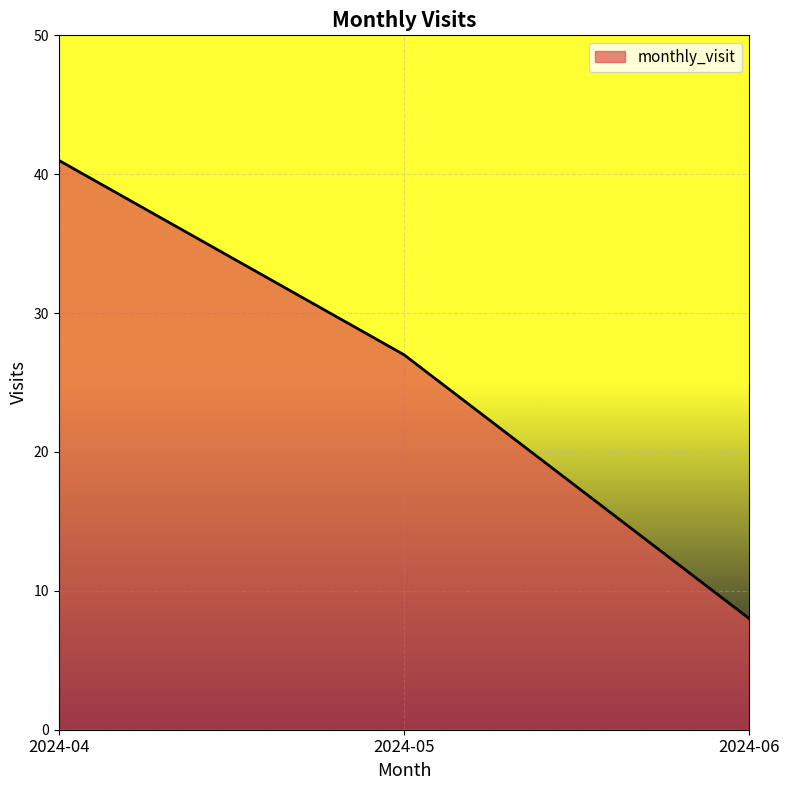

What is the minimum value shown in the chart?

8